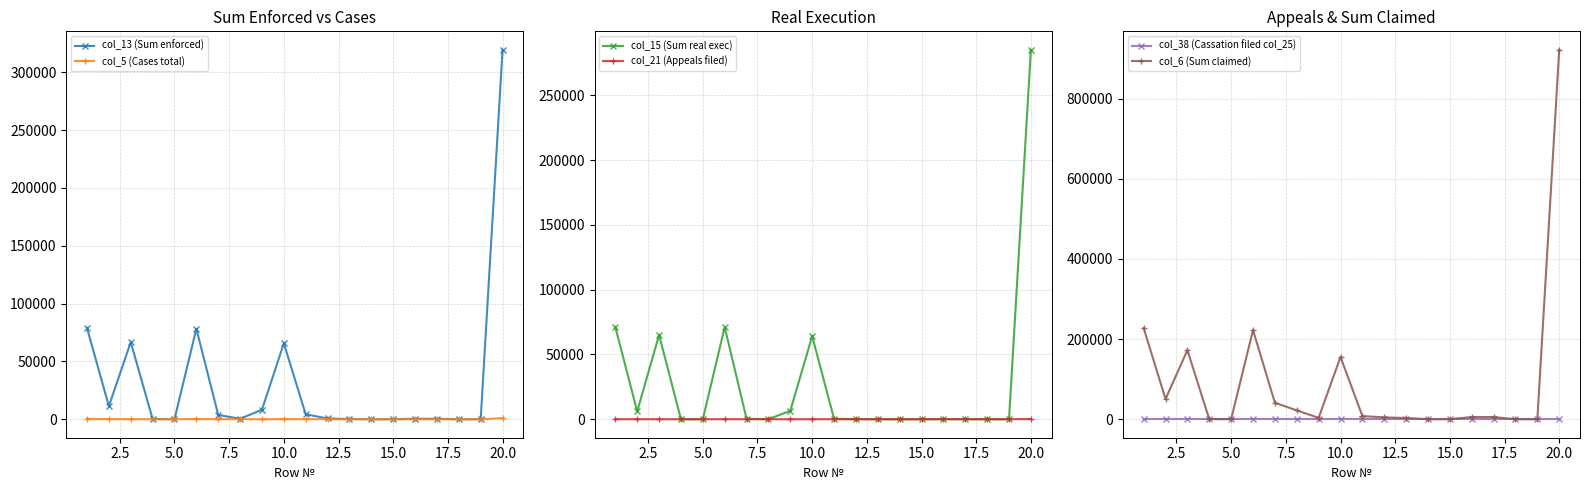

What position from the right is 10.0?

16